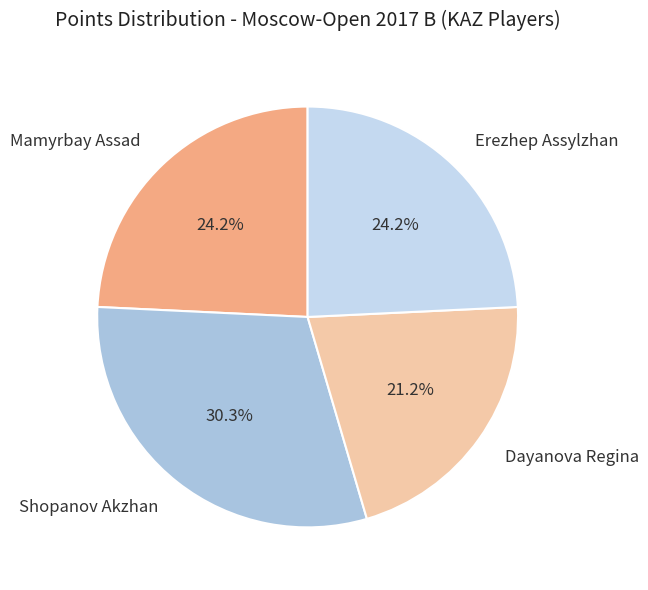

True or false: Mamyrbay Assad accounts for 24% of the total.

True